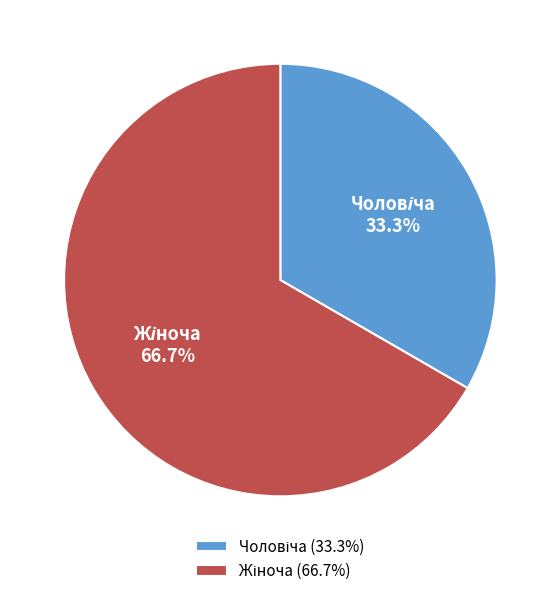

Count the number of slices in the pie.

2